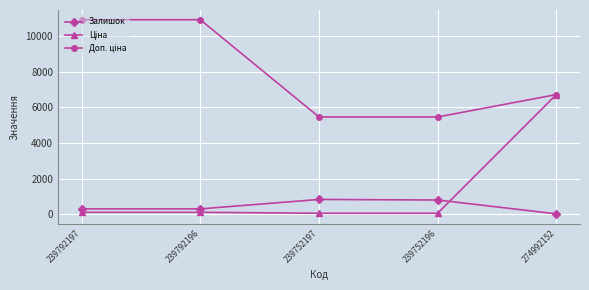

True or false: Залишок has a value of 1297.0 at 239752196.

False